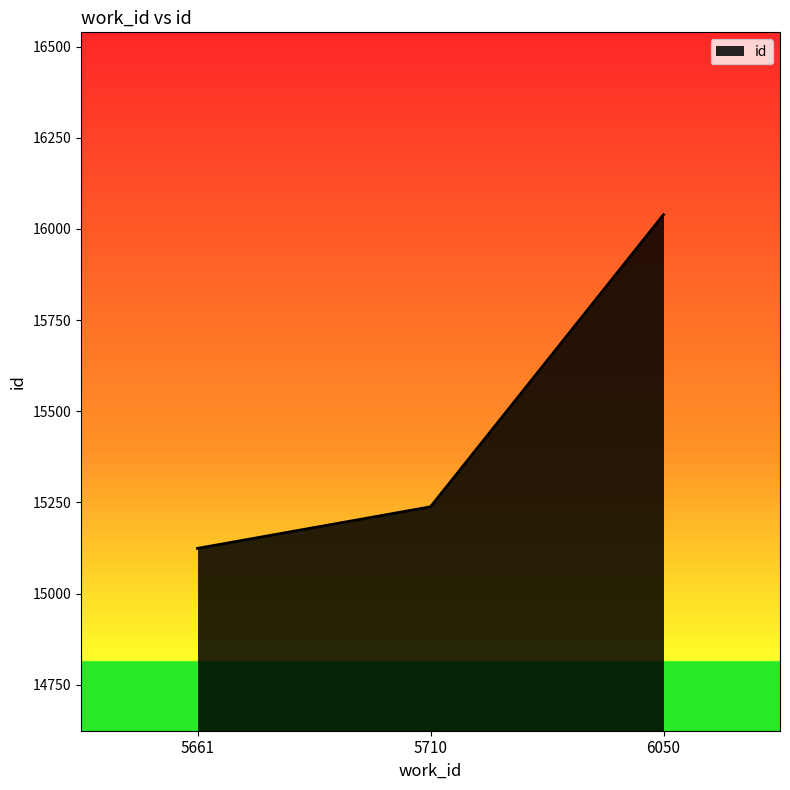

What is the maximum value shown in the chart?

16039